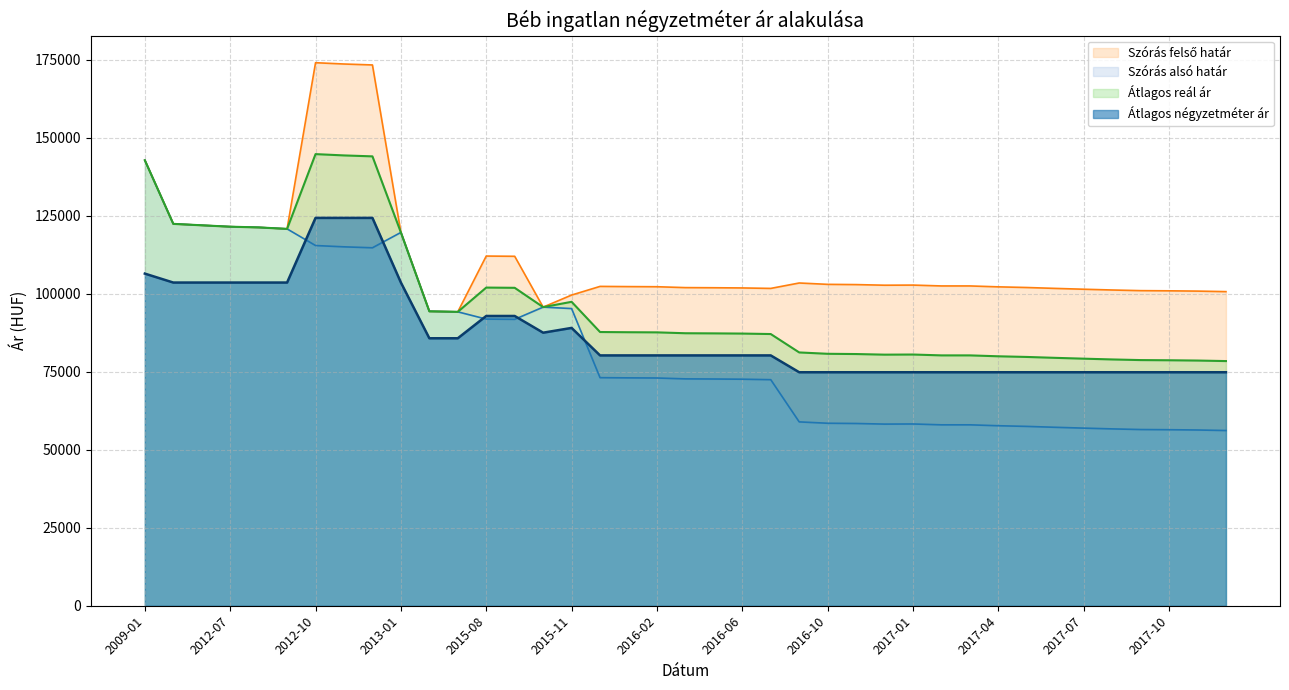

The Szórás felső határ series shows 133442 at 2017-11. True or false?

False